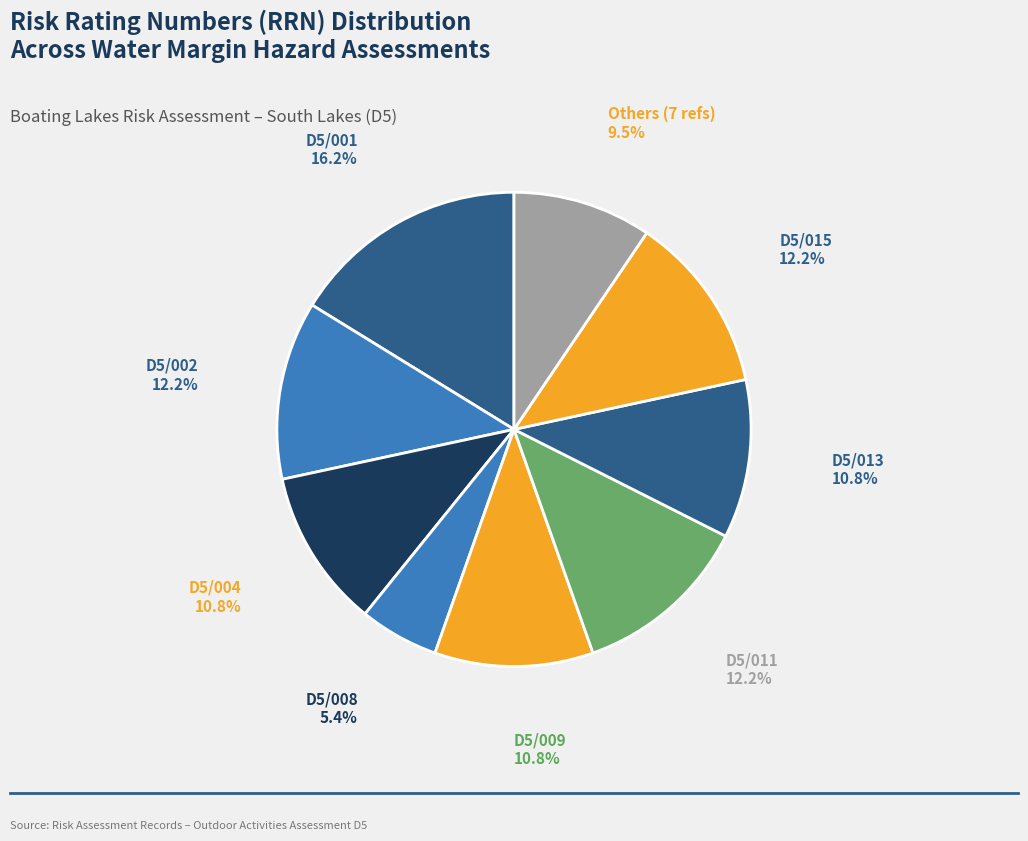

True or false: D5/004 accounts for 4% of the total.

False